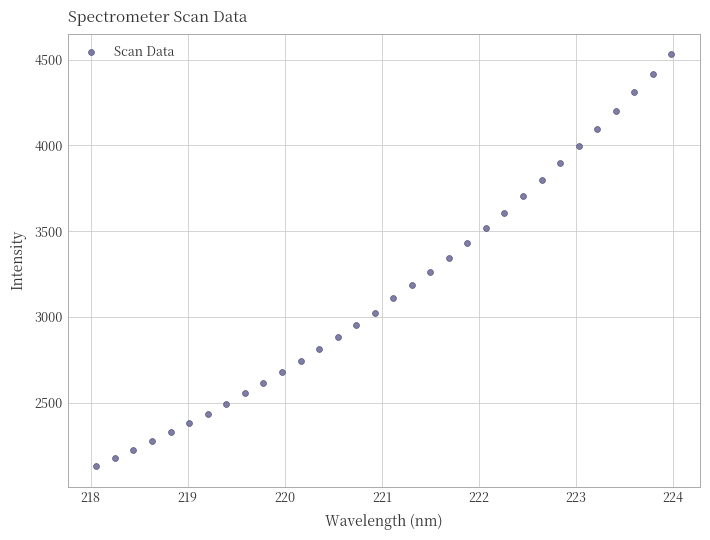

What is the range of Y values (max minus min)?

2402.1